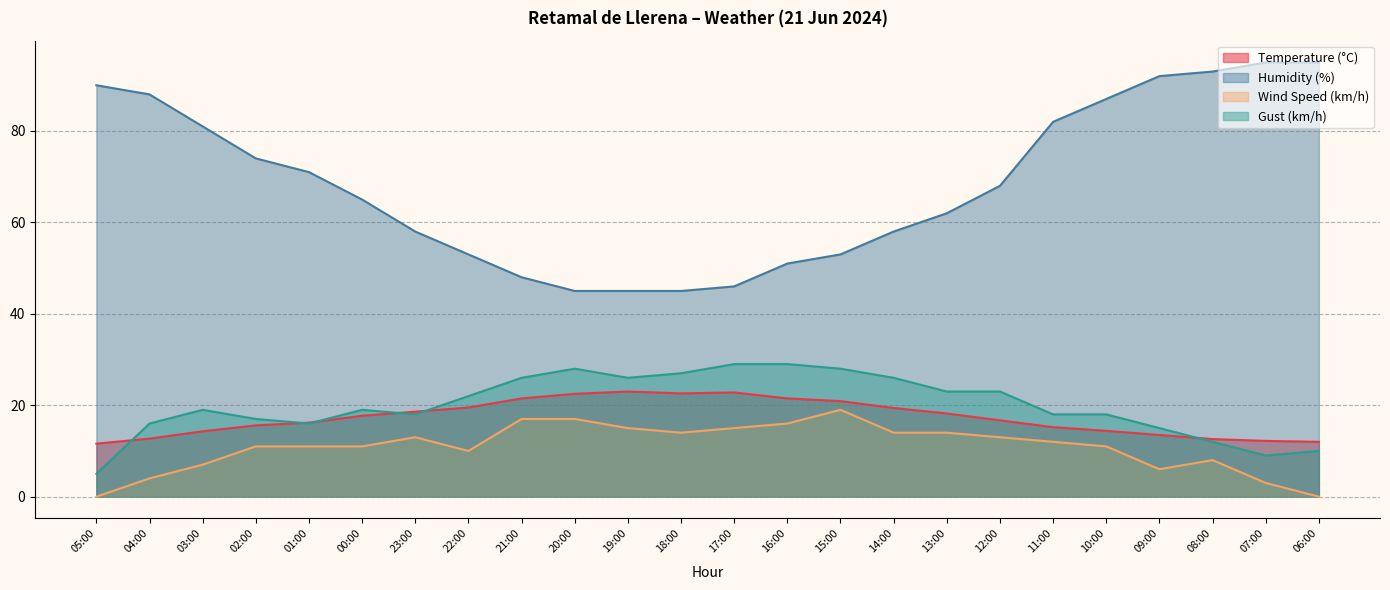

Which series changed the most between 03:00 and 10:00?

Humidity (%)